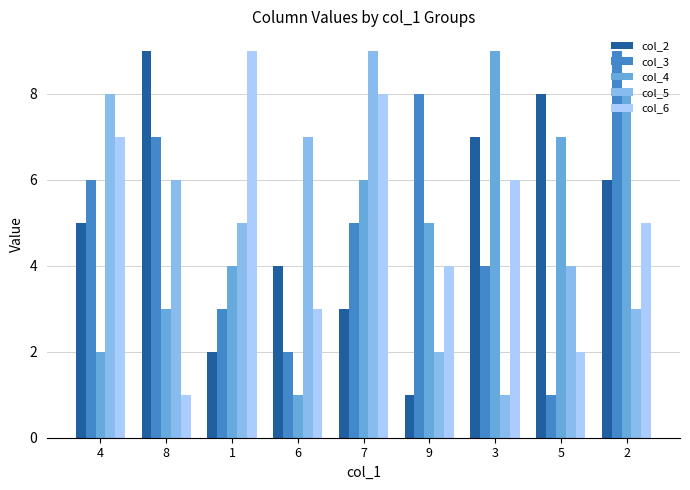

True or false: col_3 has a value of 1 at 3.

False